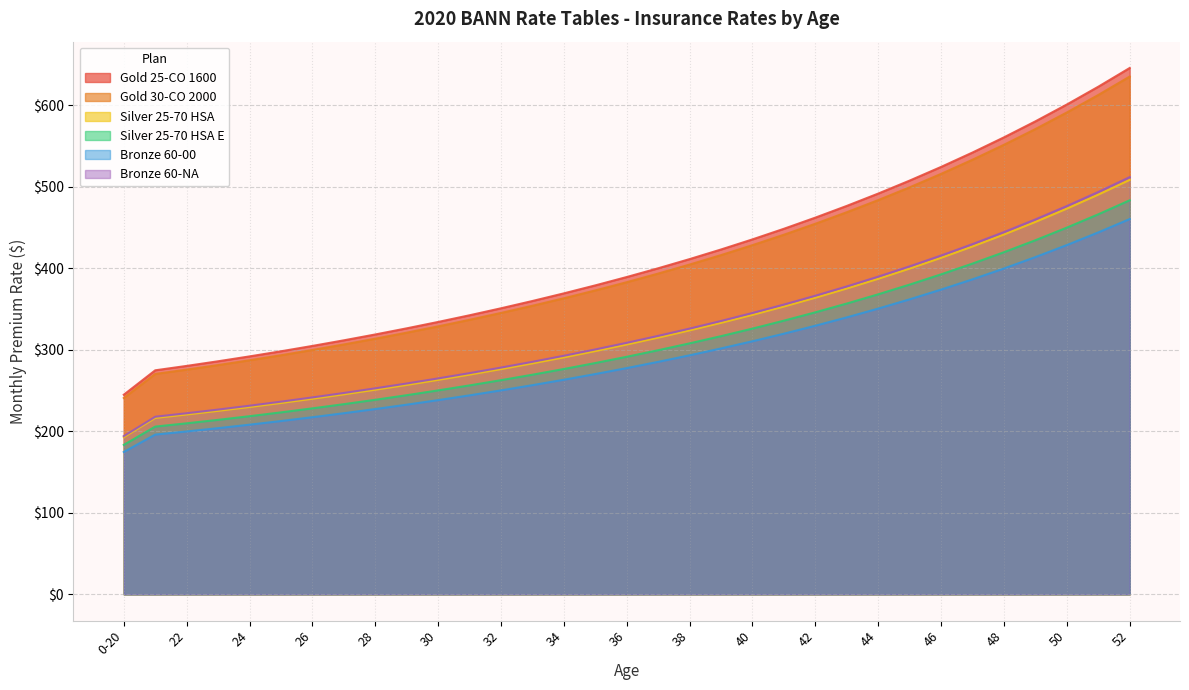

What is the difference between the maximum and minimum values in the Silver 25-70 HSA series?

315.6